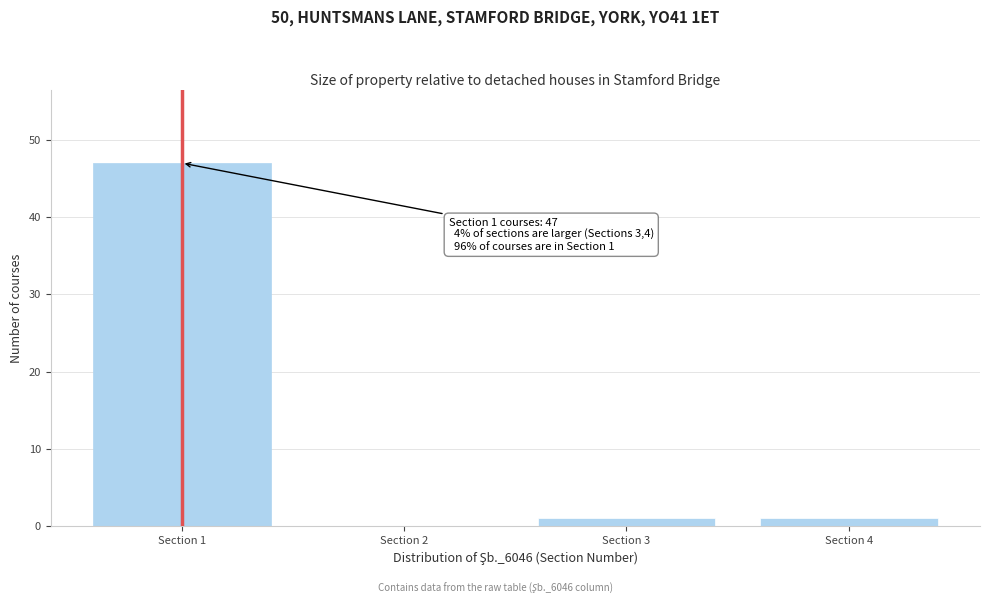

What is the maximum value shown in the chart?

47